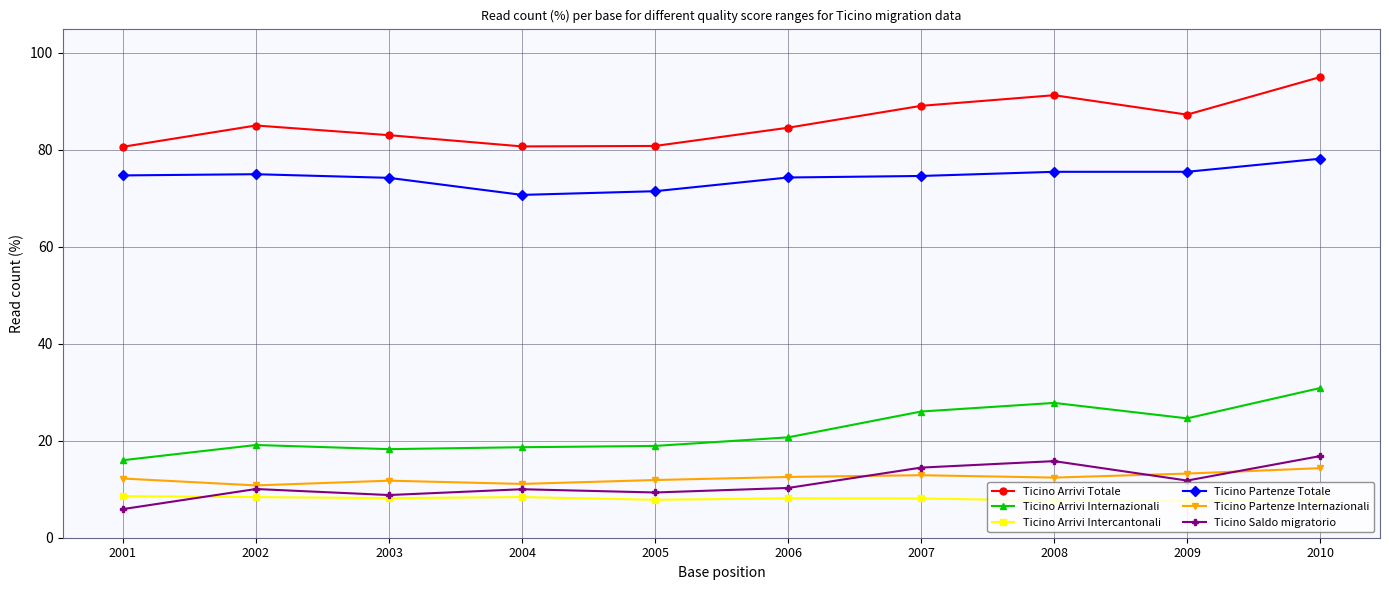

How many lines are shown in the chart?

6